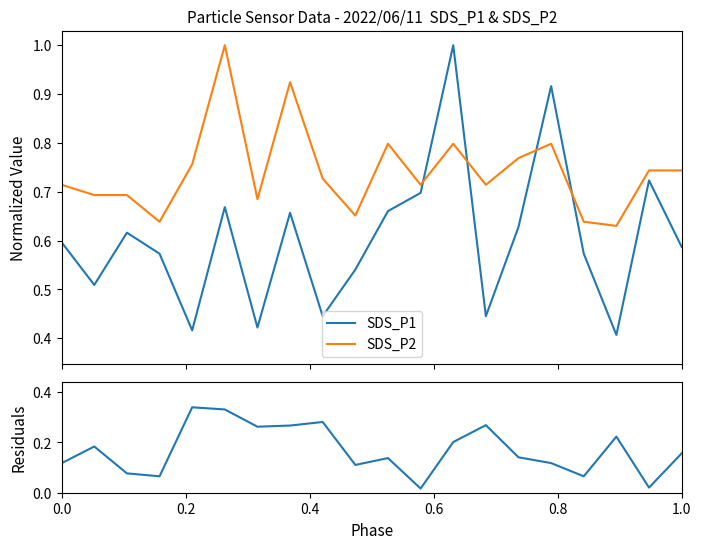

What is the maximum value for SDS_P2?

1.0